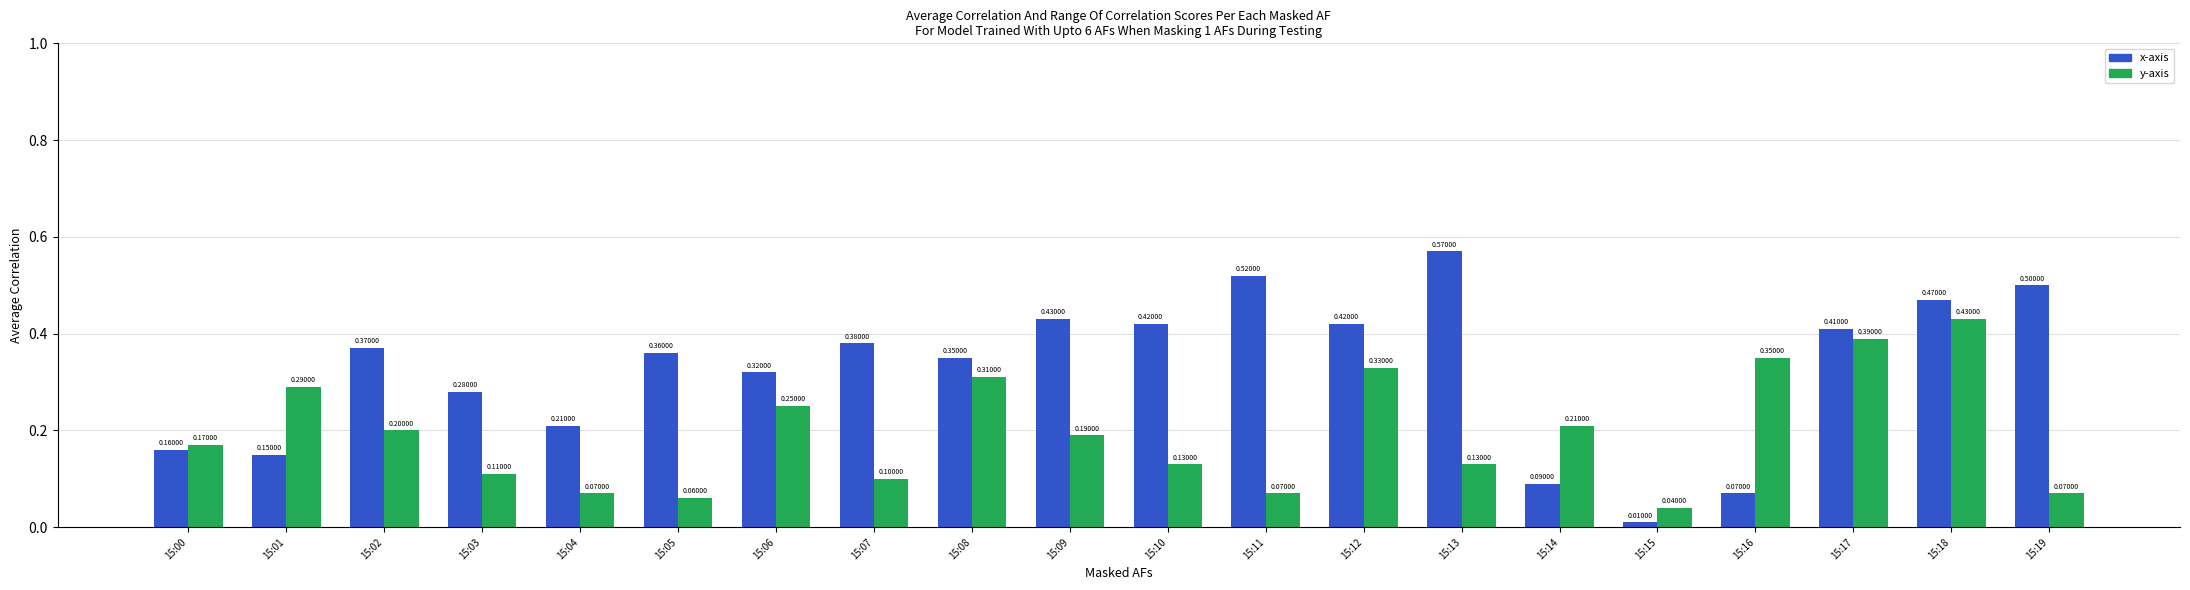

How many groups of bars are there?

20